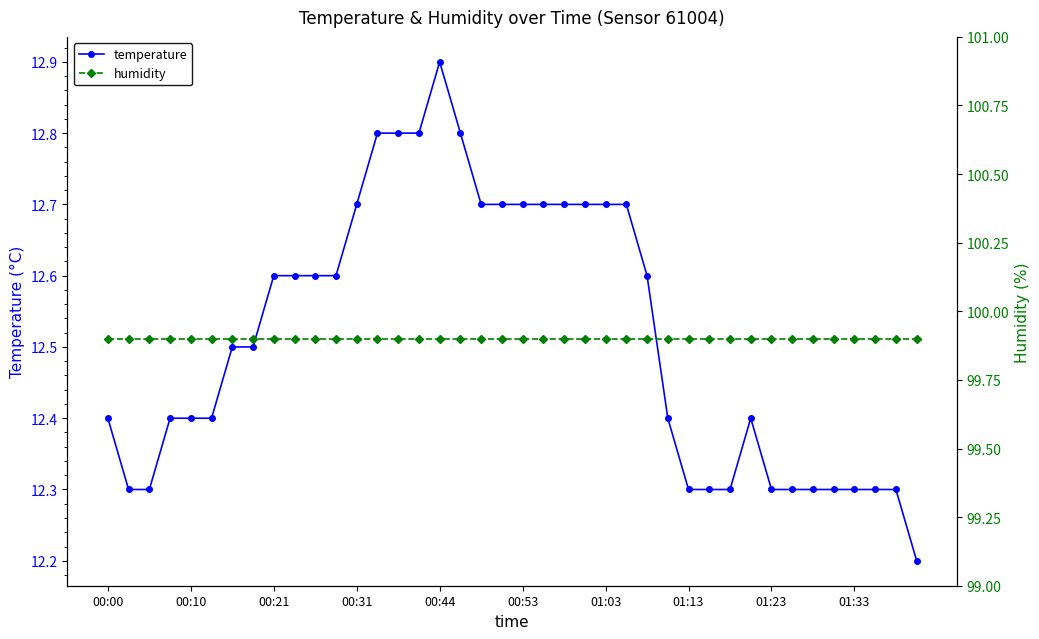

What is the maximum value shown in the chart?

99.9